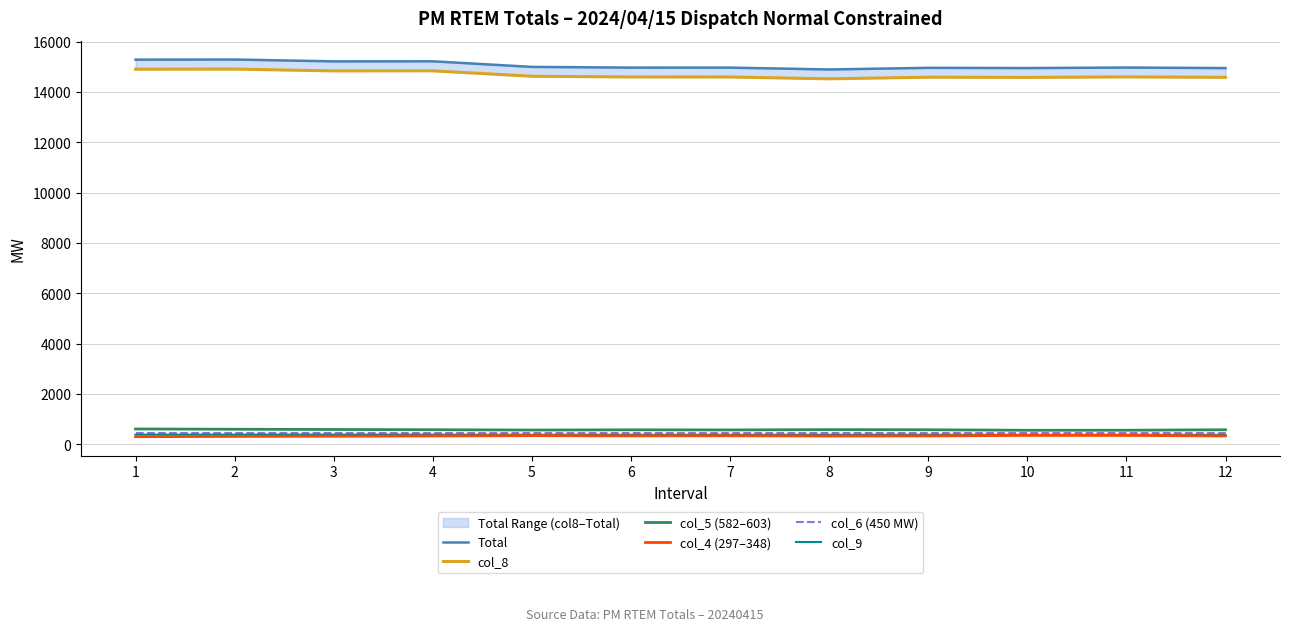

True or false: col_4 (297–348) and Total intersect in this chart.

False